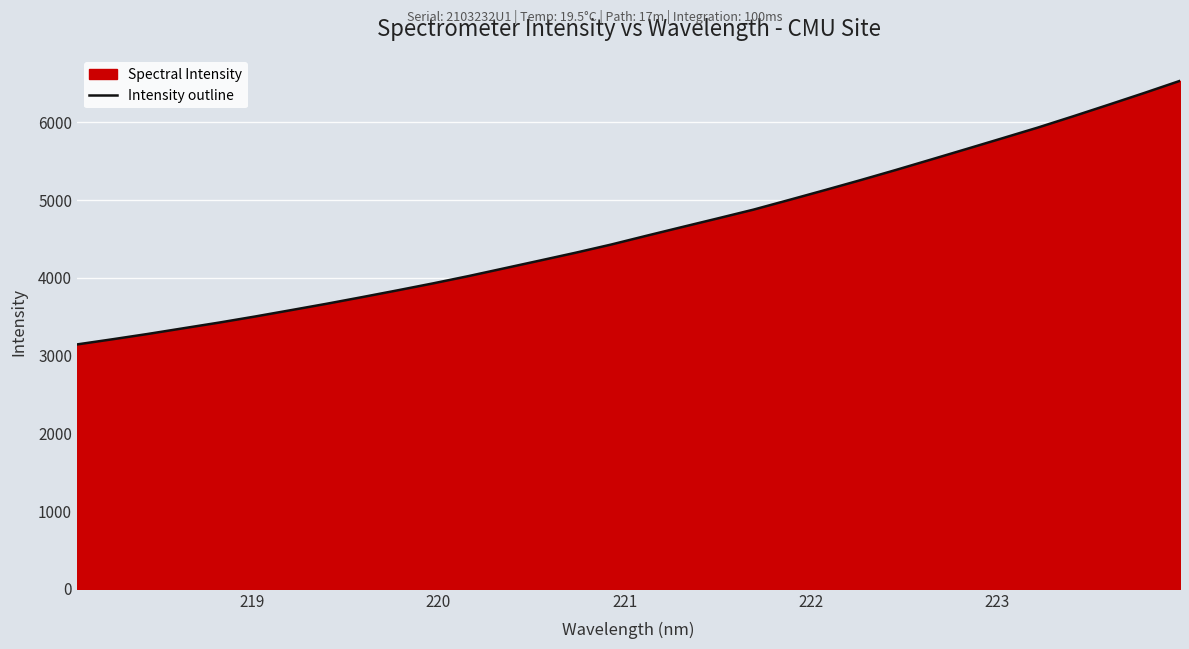

What is the smallest value displayed?

3144.1